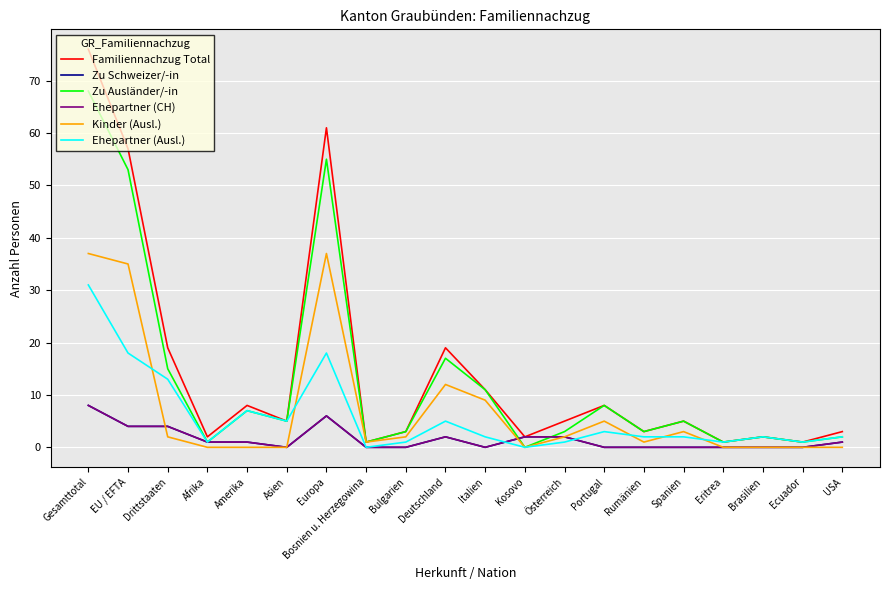

How many intersections are there between Zu Schweizer/-in and Zu Ausländer/-in?

2